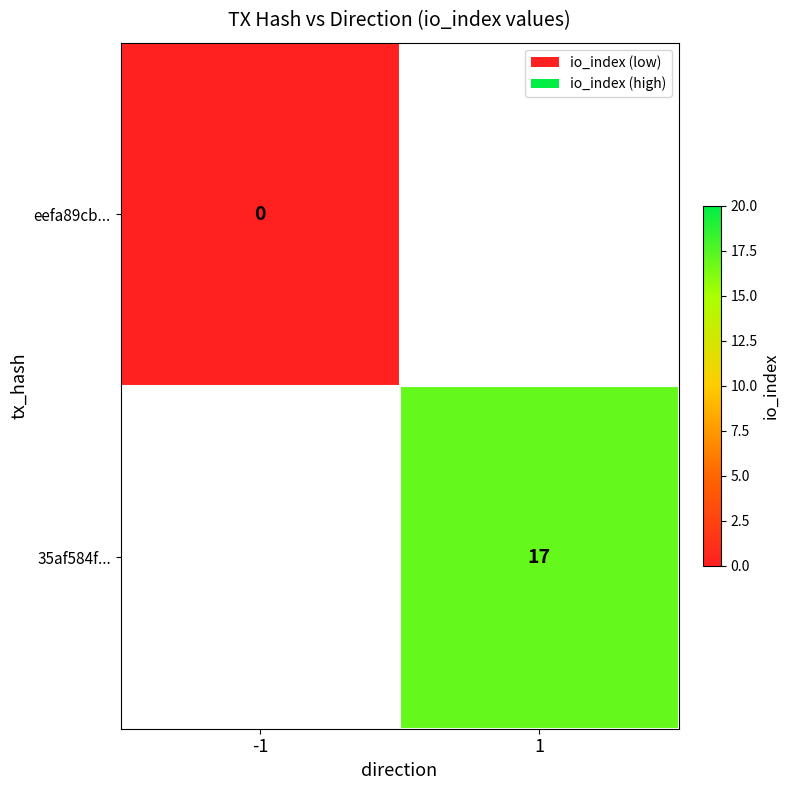

Is the value of 35af584f... at 1 greater than the value of eefa89cb... at -1?

Yes